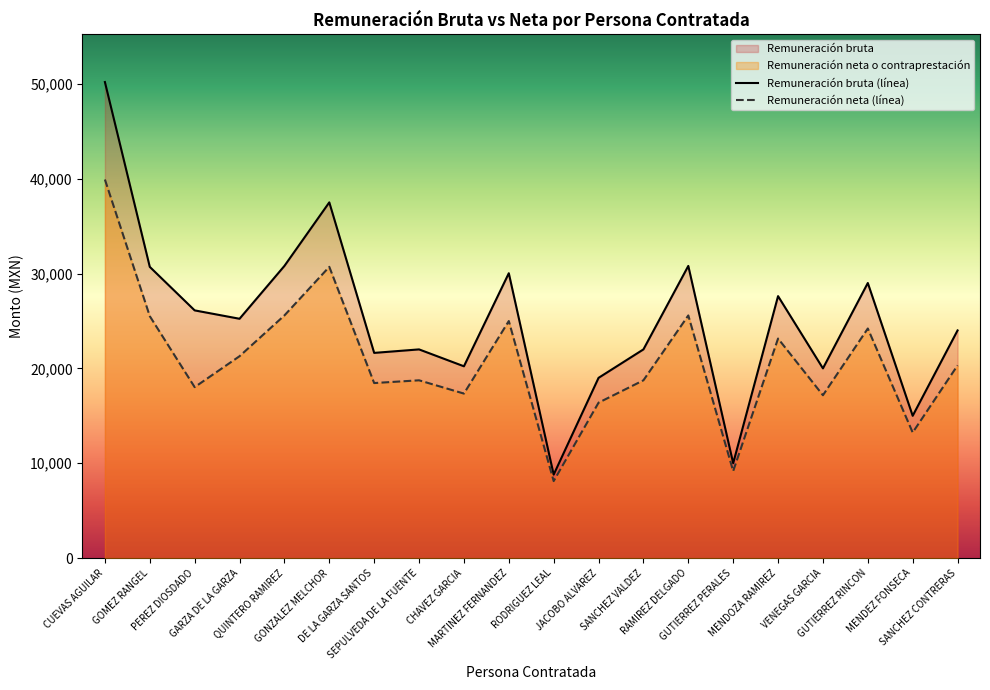

List the series in order of their overall mean, highest first.

Remuneración bruta (línea), Remuneración neta (línea)